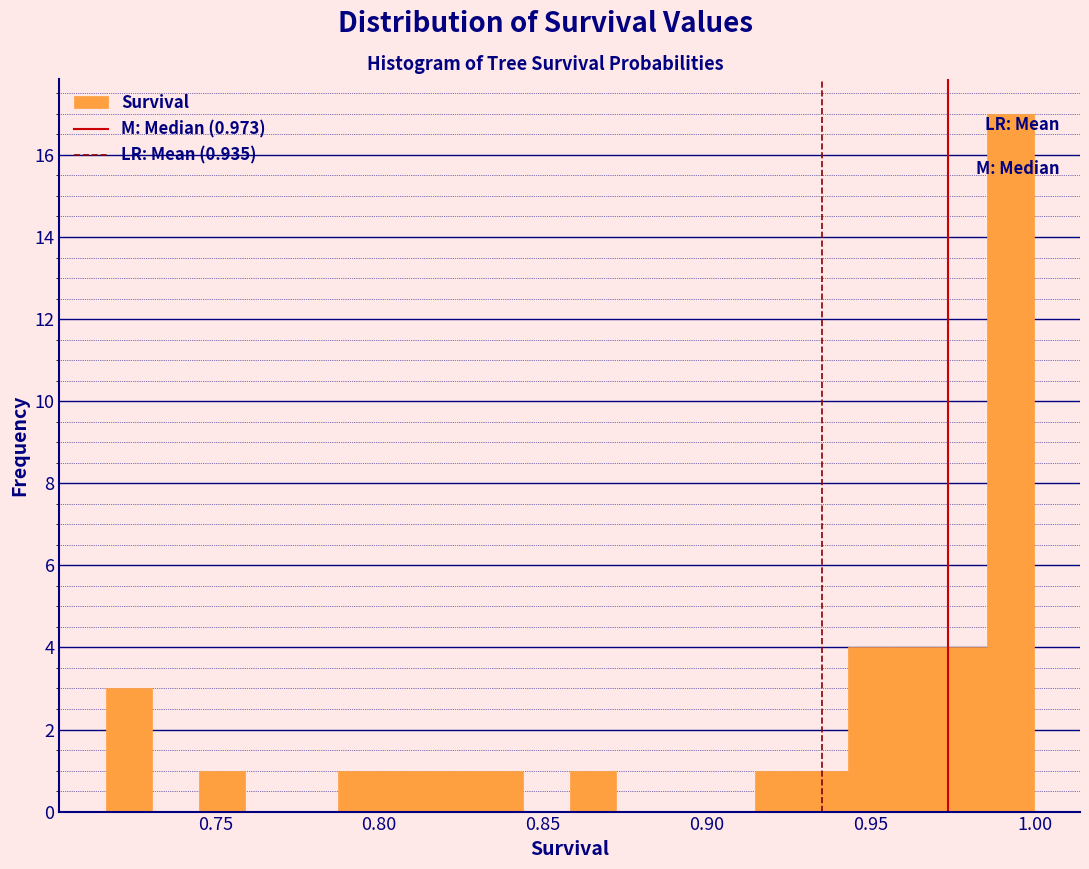

Read against the x-axis, roughly where is the centre of the tallest bar?

0.995